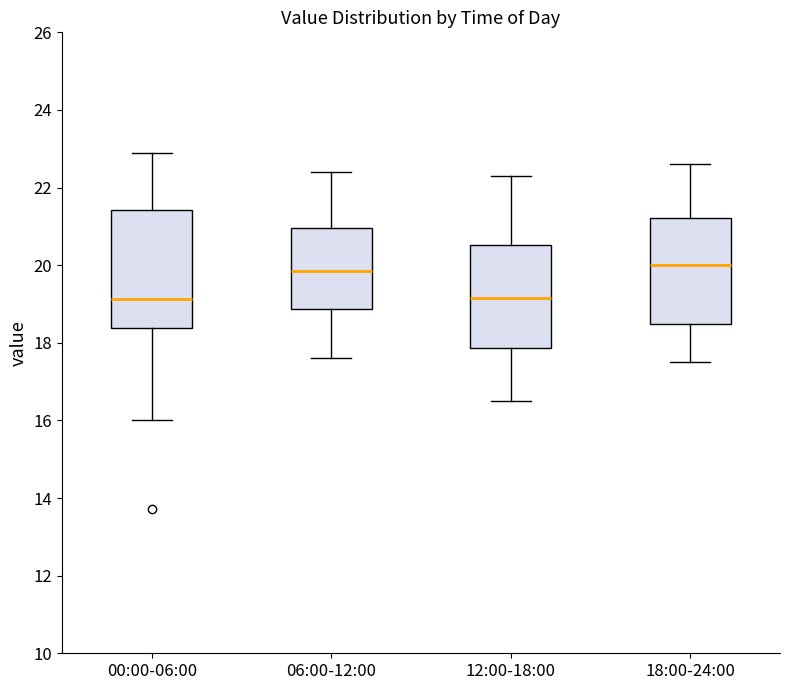

Where does the upper whisker of the box for 12:00-18:00 end on the y-axis? The values are not printed on the chart, so give them approximately, as read against the axis.

22.4